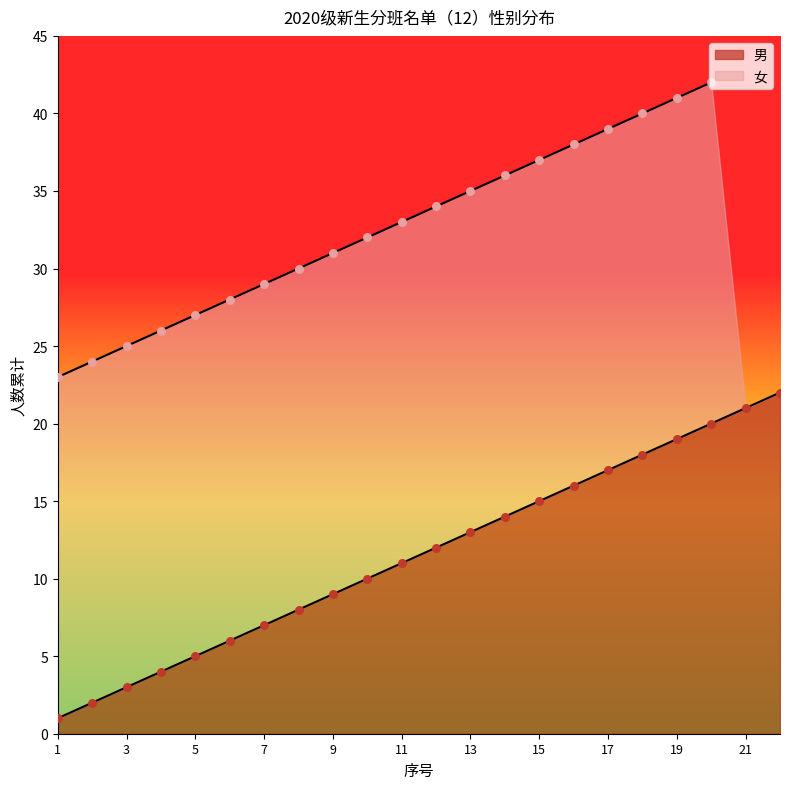

Between 16 and 5, which is larger?

16